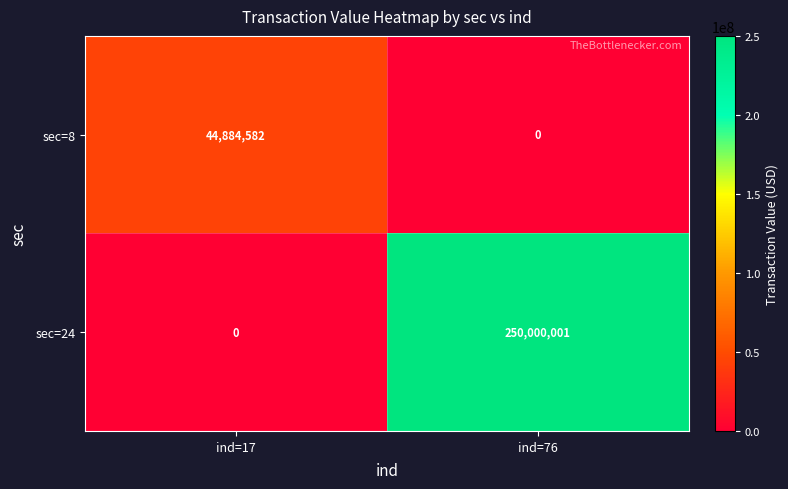

What is the difference between the highest and lowest values at ind=17?

44884582